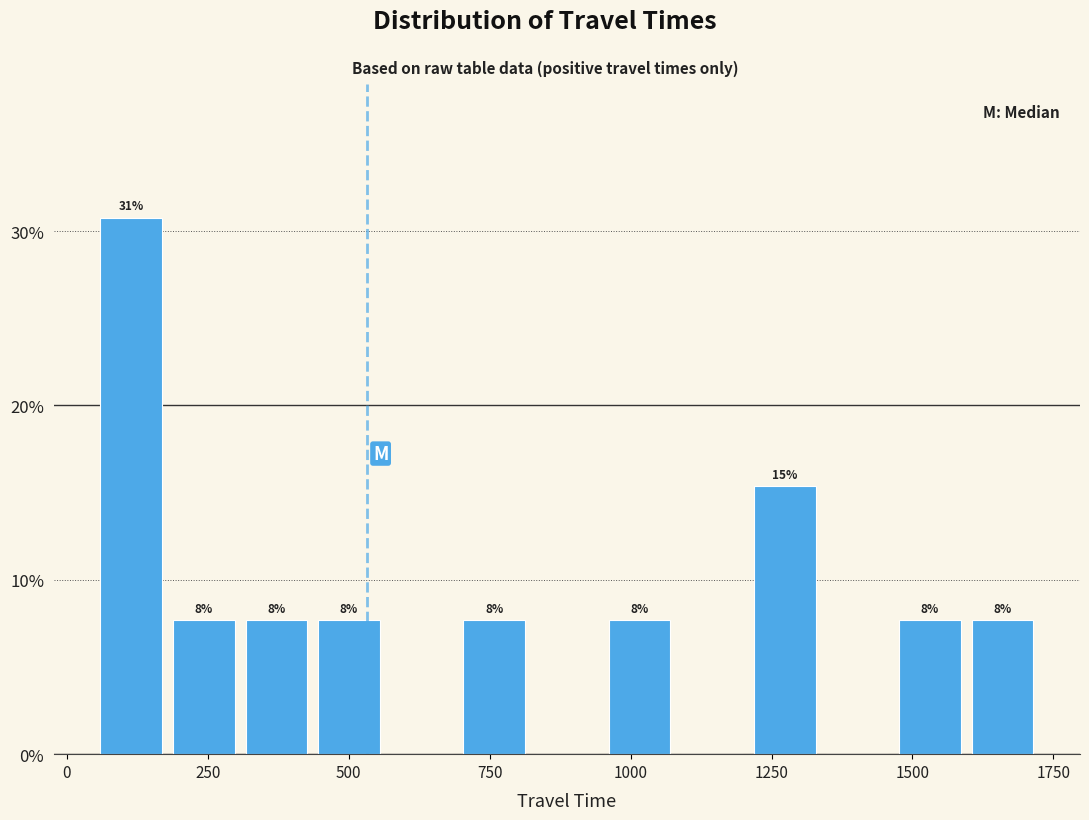

Read against the x-axis, roughly where is the centre of the tallest bar?

100